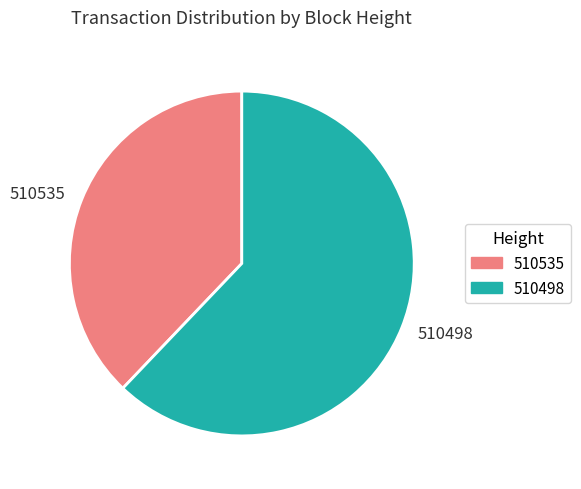

Between 510498 and 510535, which is larger?

510498